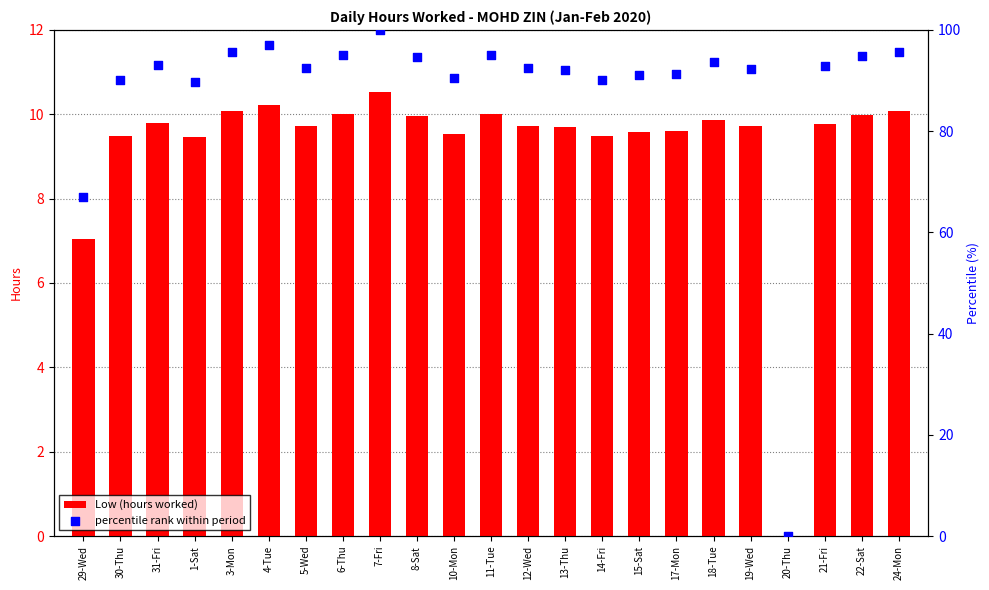

Which series contains the lowest Y value?

Low (hours worked)